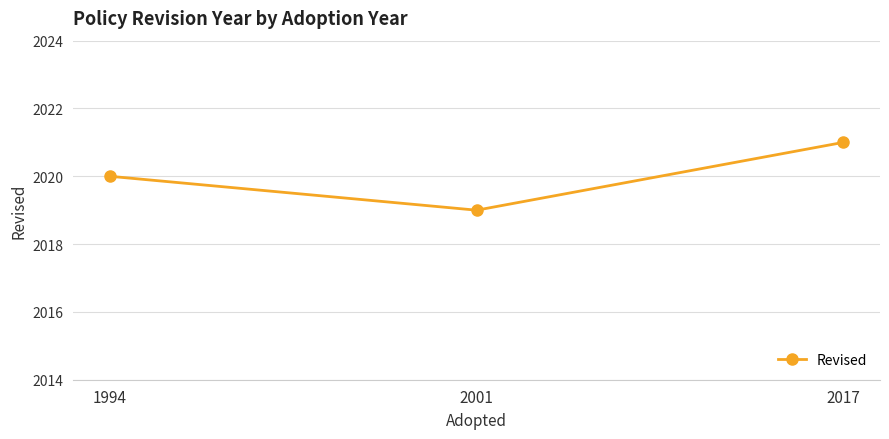

List the labels in order of value, largest first.

2017, 1994, 2001